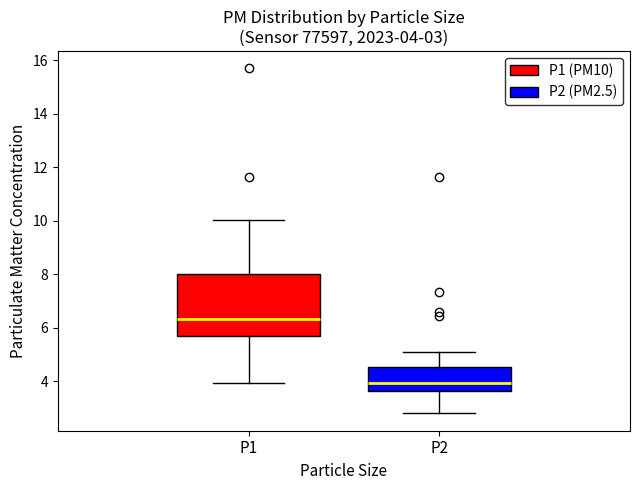

Comparing the boxes themselves (not the whiskers), which one is the tallest?

P1